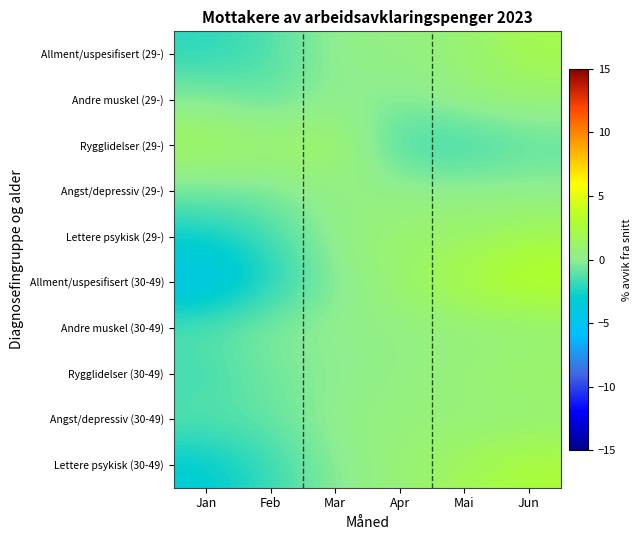

Between Apr and Mai, which series saw the biggest shift?

Allment/uspesifisert (30-49)